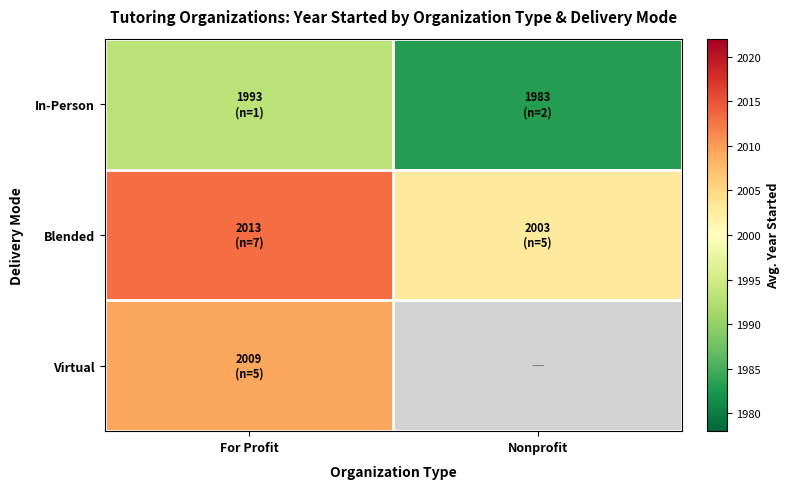

At which category is the sum across all series the highest?

For Profit